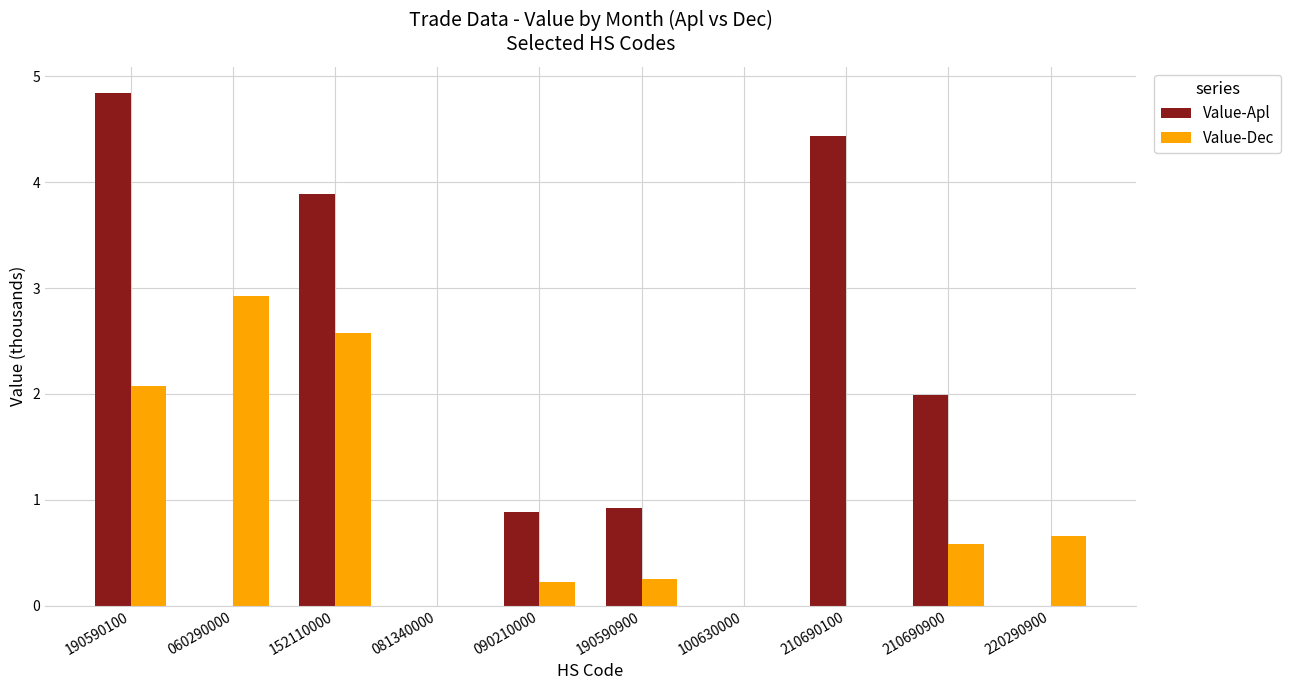

What is the maximum value for Value-Dec?

2.9